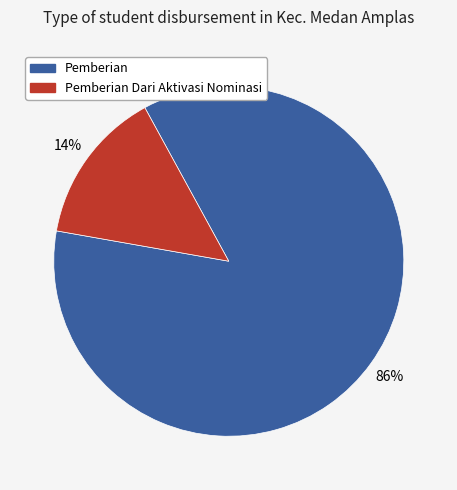

Does any single category account for the majority?

Yes